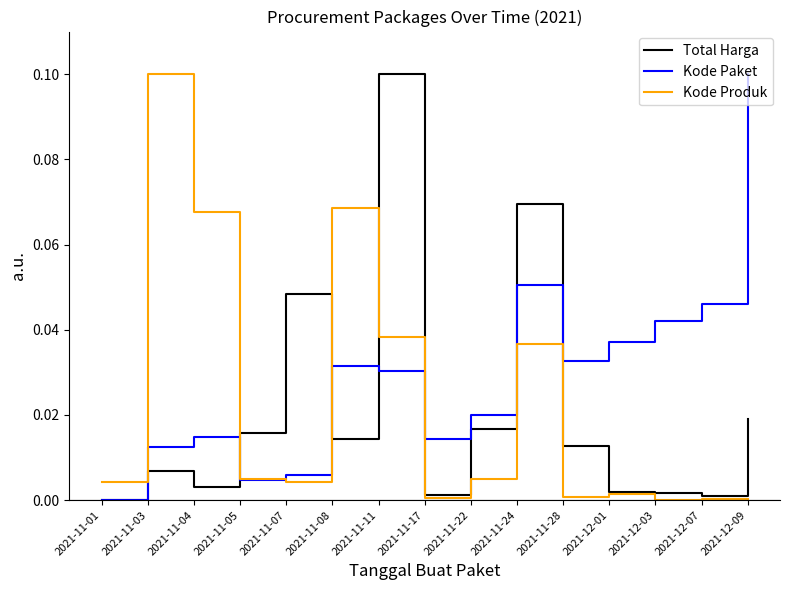

Which series changed the most between 2021-11-22 and 2021-11-24?

Total Harga